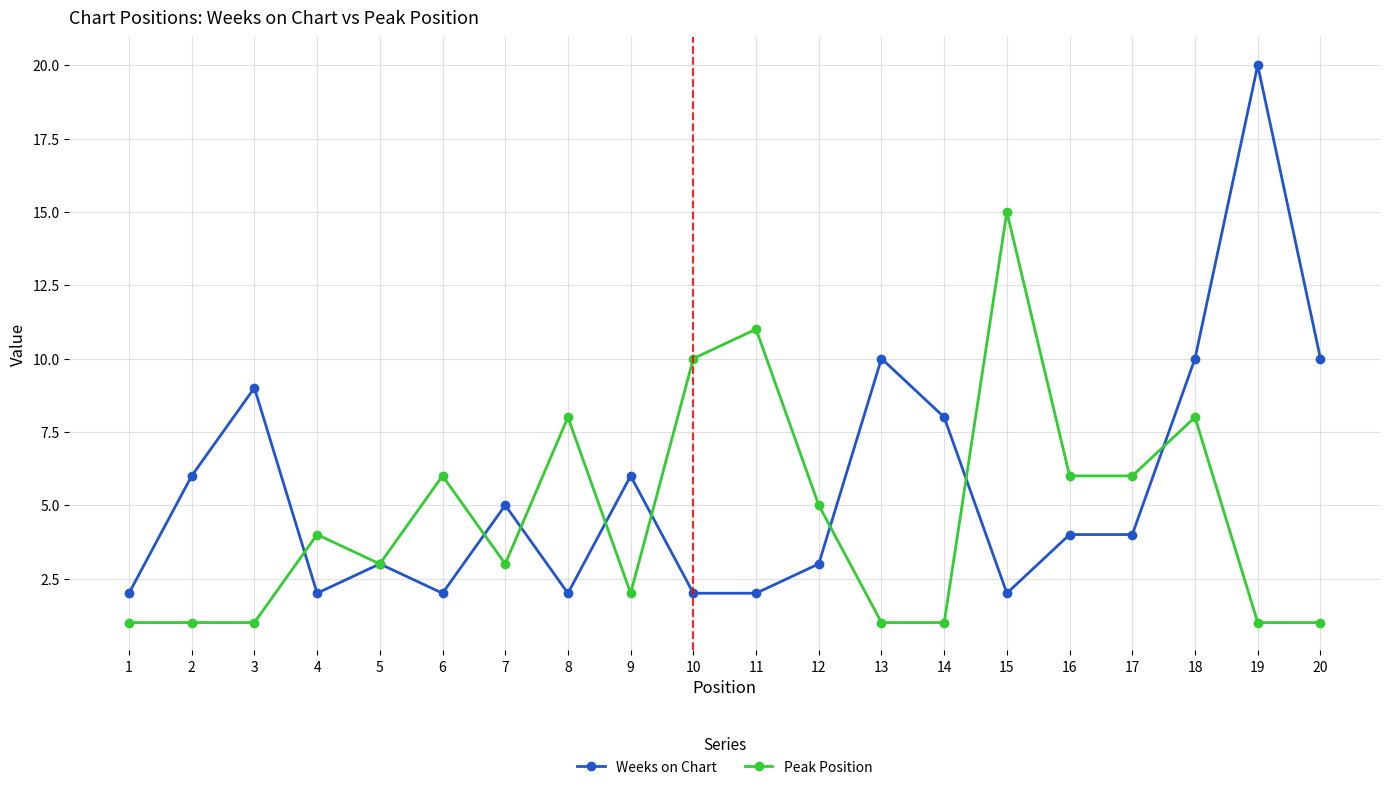

What is the average value of the Peak Position series?

5